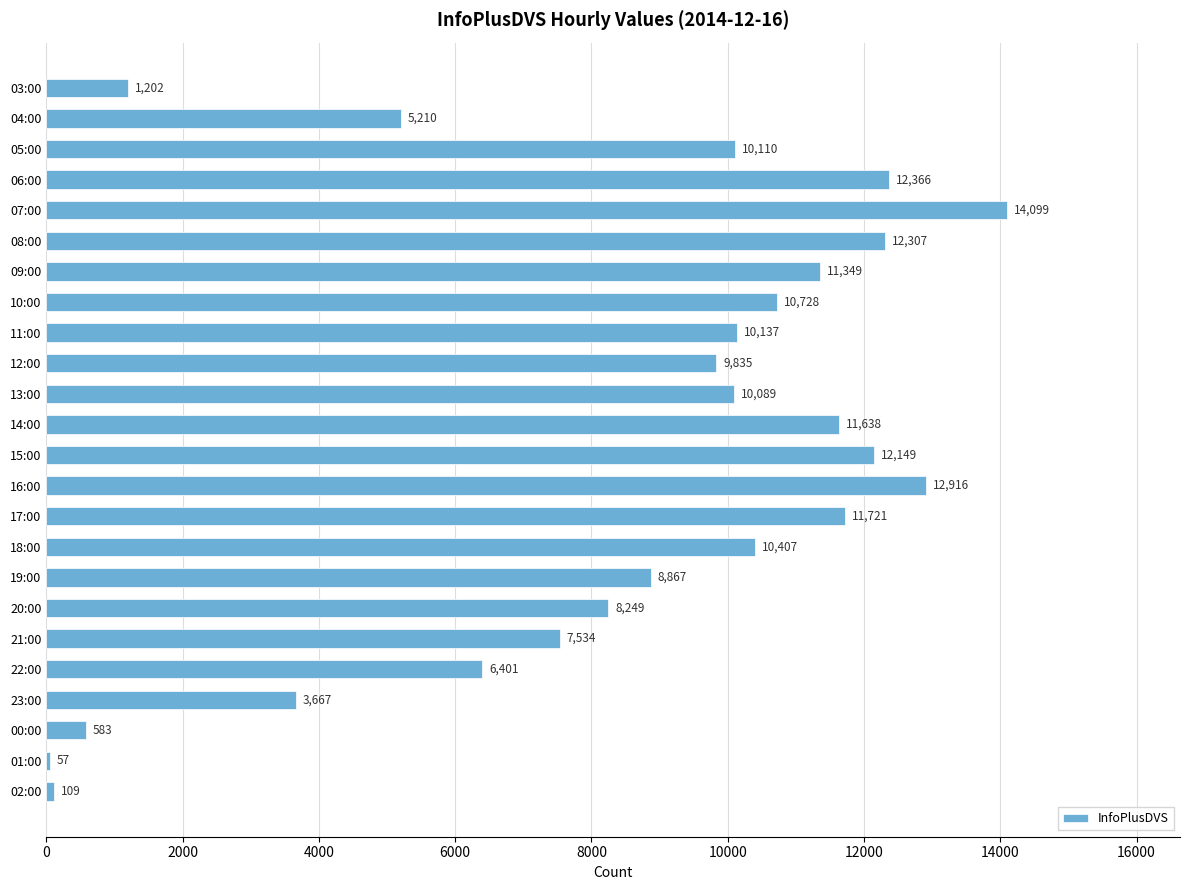

At which category does the chart reach its minimum across all series?

01:00